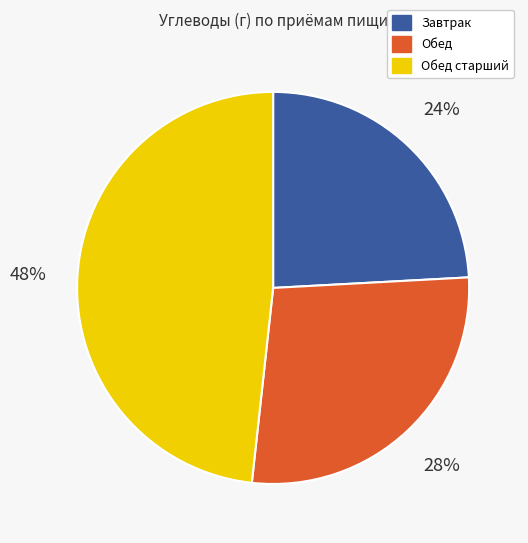

Count the number of slices in the pie.

3